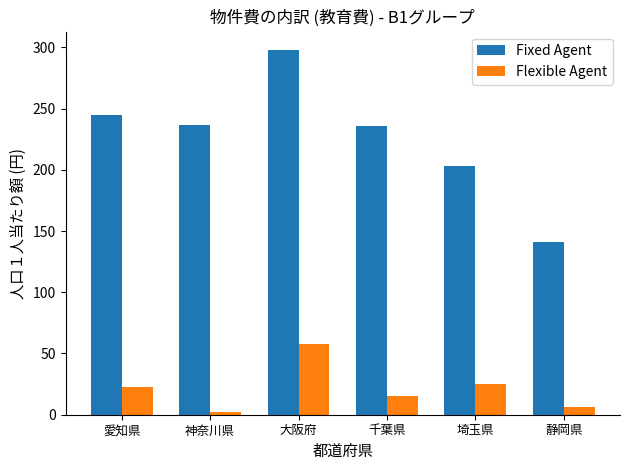

Which series has the largest range (max minus min)?

Fixed Agent